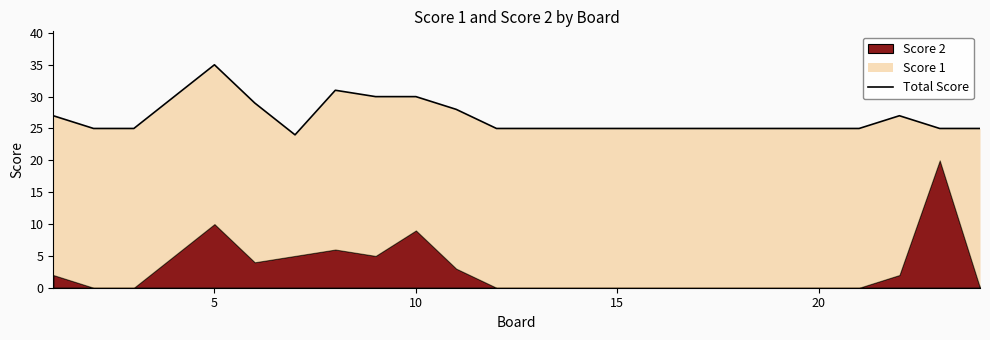

The value at 6 is 13. True or false?

False